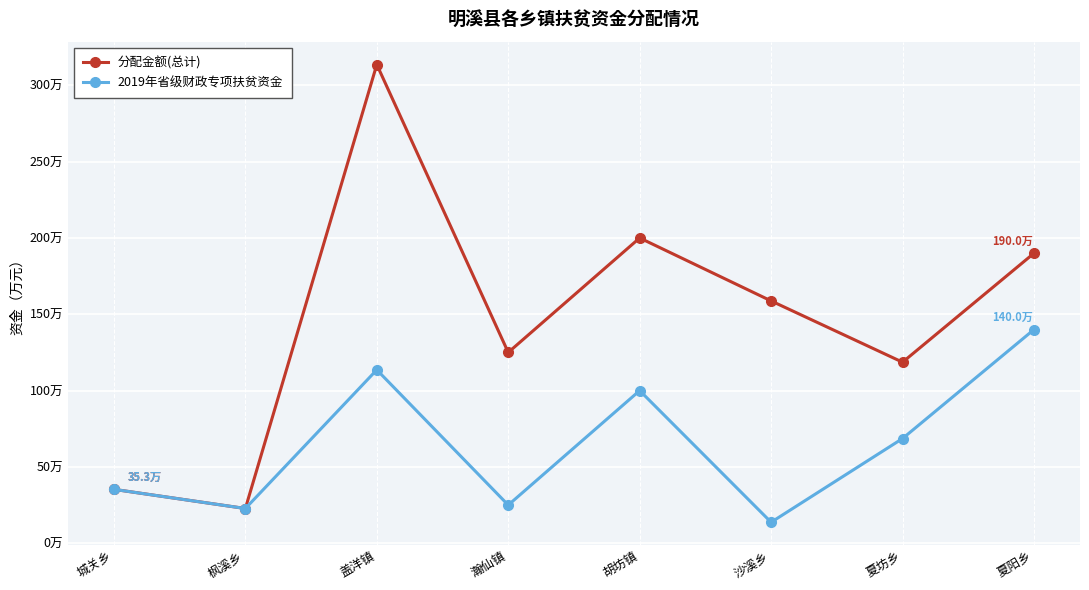

What are all the series names shown in the legend?

分配金额(总计), 2019年省级财政专项扶贫资金